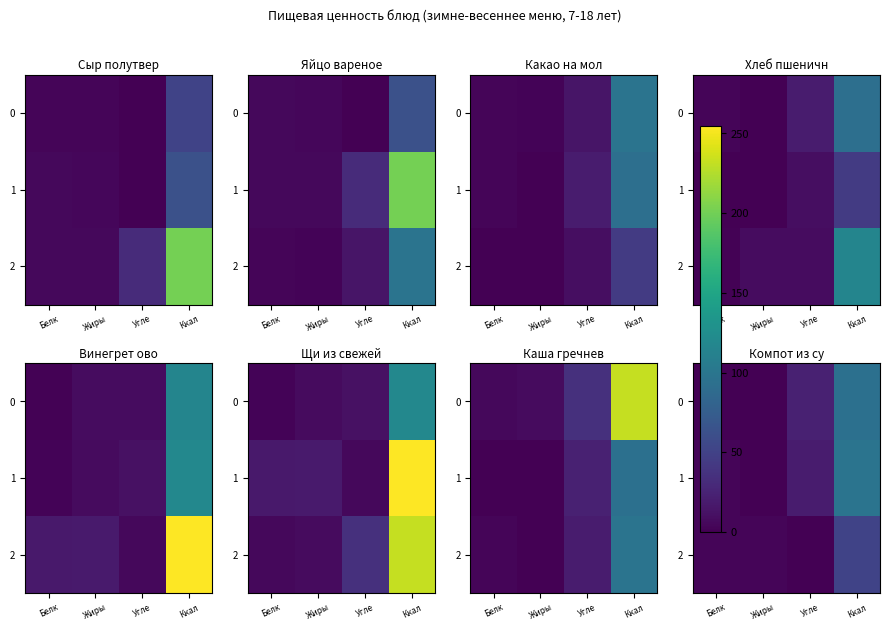

Rank the series at Угле from highest to lowest value.

0, 1, 2